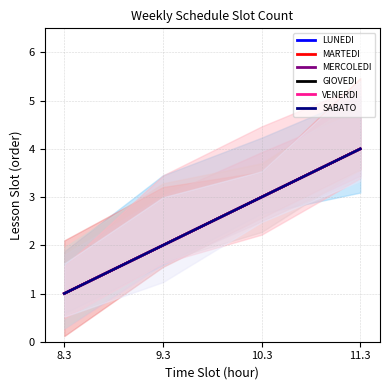

At which label is MERCOLEDI closest to 2?

9.3